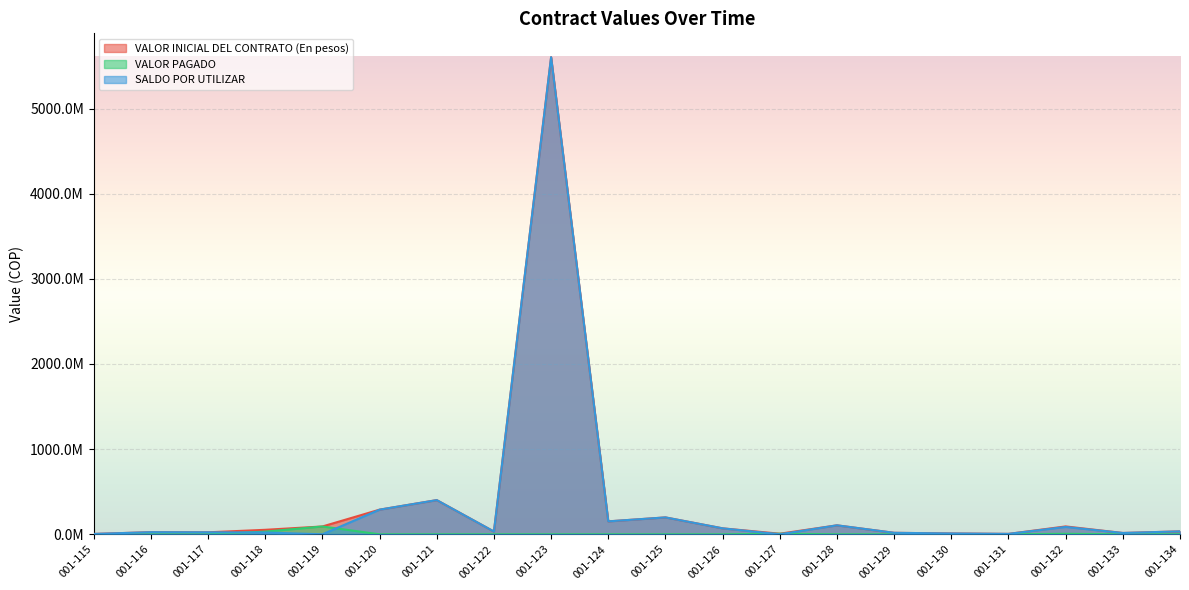

What is the sum of the SALDO POR UTILIZAR values at 001-122 and 001-117?

55997409.0